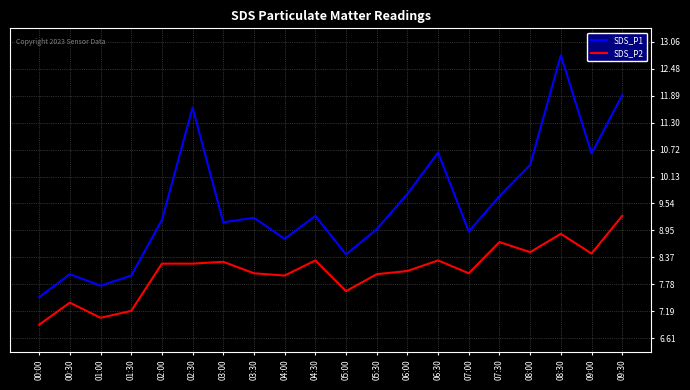

What is the difference between the SDS_P2 values at 03:30 and 06:30?

0.3